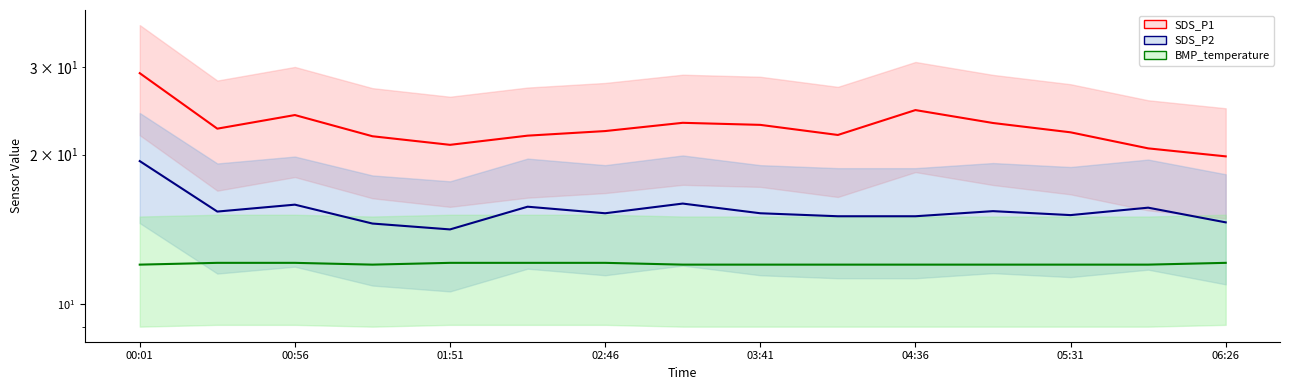

True or false: SDS_P2_line has more than 0 interior local peaks.

True